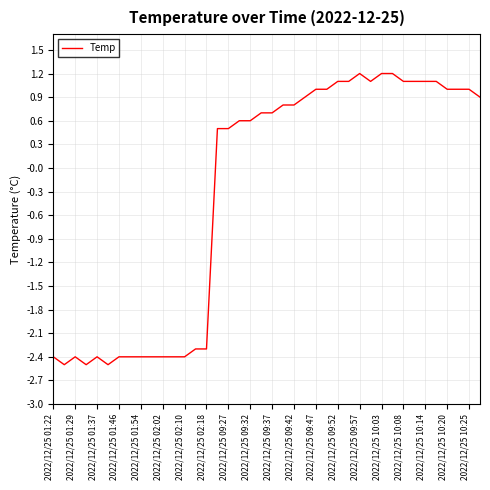

What is the difference between the maximum and minimum values?

3.7